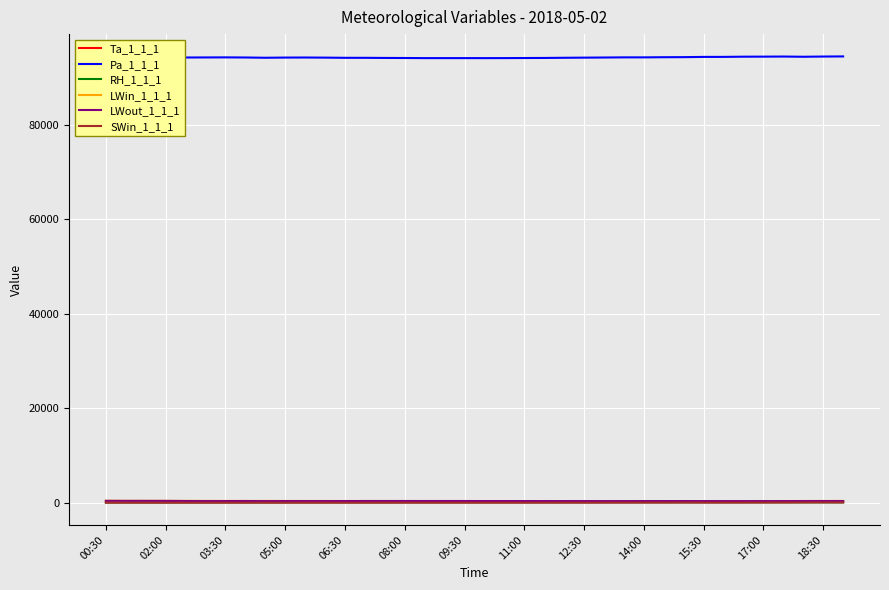

True or false: Pa_1_1_1 and LWout_1_1_1 intersect in this chart.

False